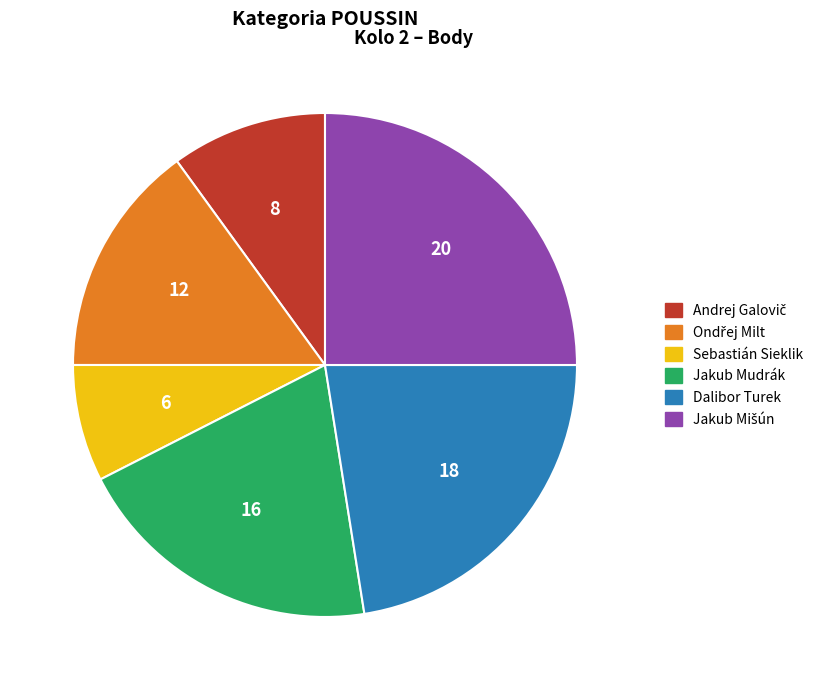

Which slice is the smallest?

Sebastián Sieklik